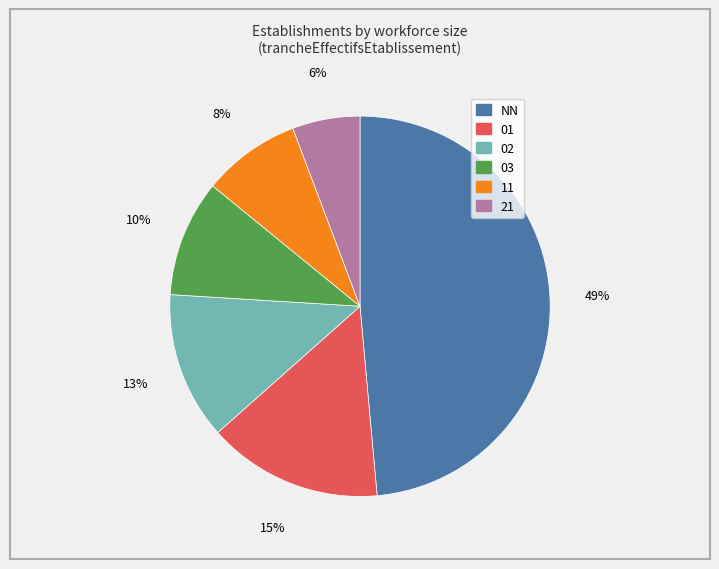

Does any single category account for the majority?

No